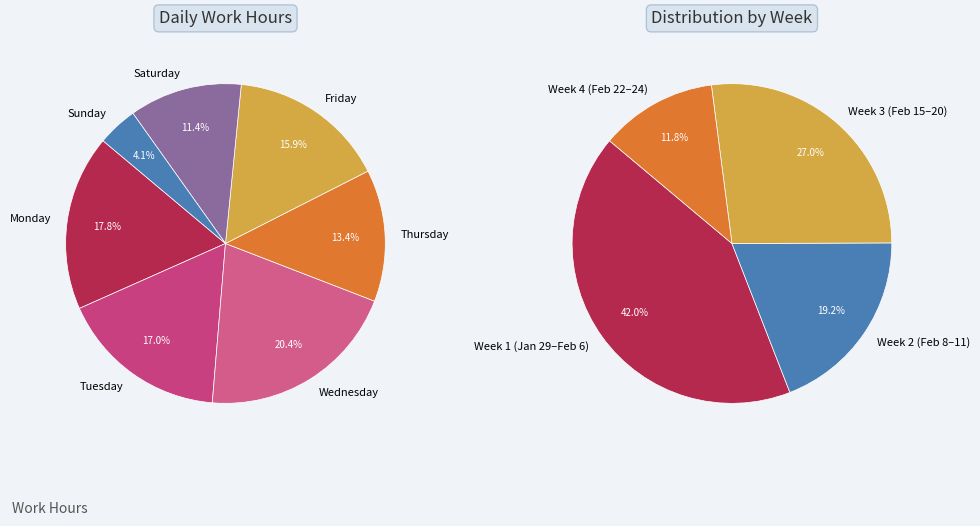

True or false: 2-Tue accounts for 1% of the total.

False